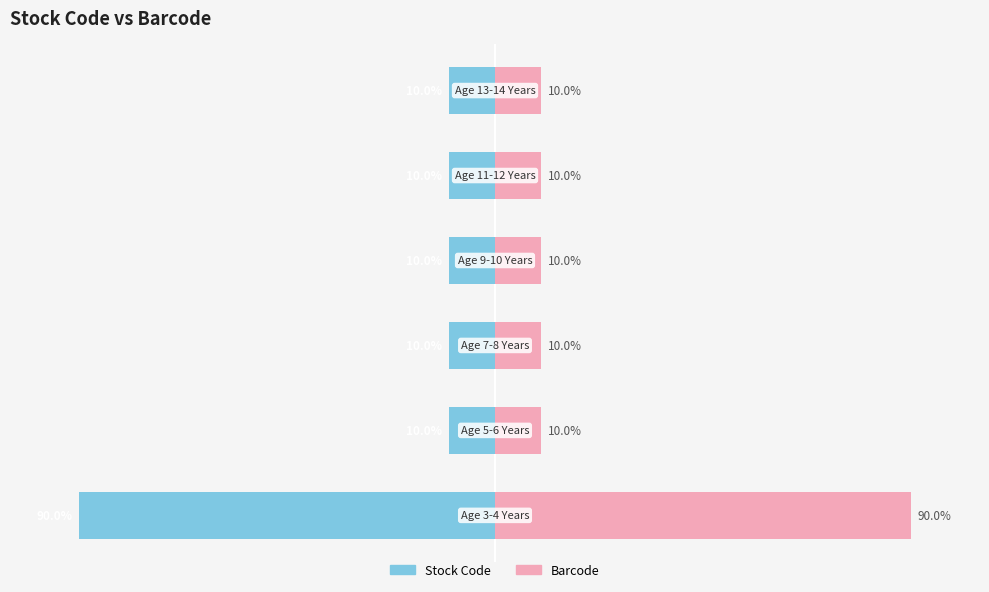

Reading left to right, transcribe all the data shown in this chart.

Stock Code: -90.0	-10.0	-10.0	-10.0	-10.0	-10.0
Barcode: 90.0	10.0	10.0	10.0	10.0	10.0